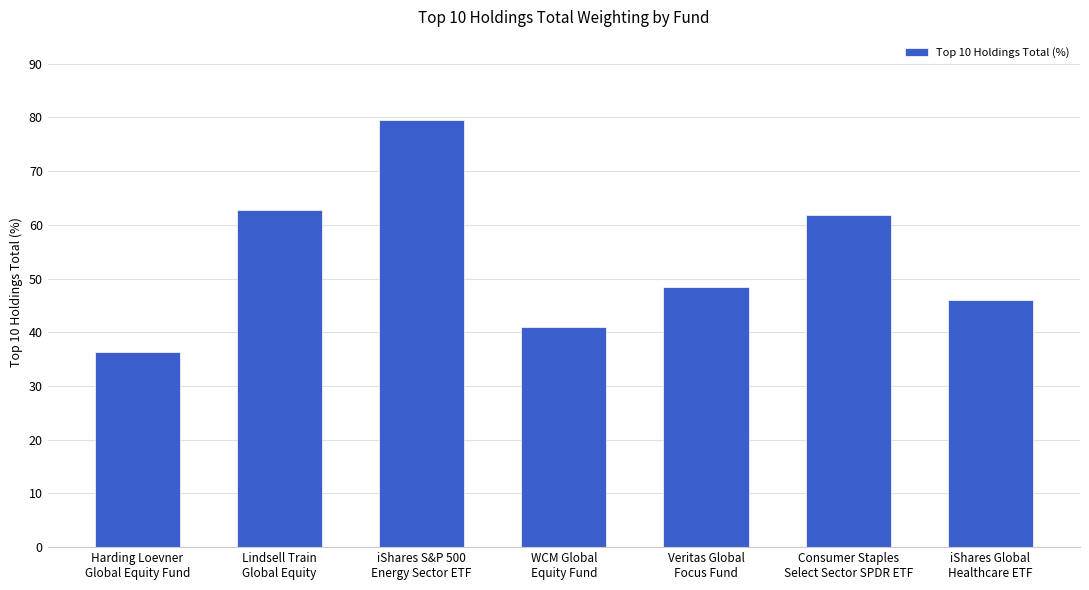

What is the label of the 3rd bar from the right?

Veritas Global
Focus Fund